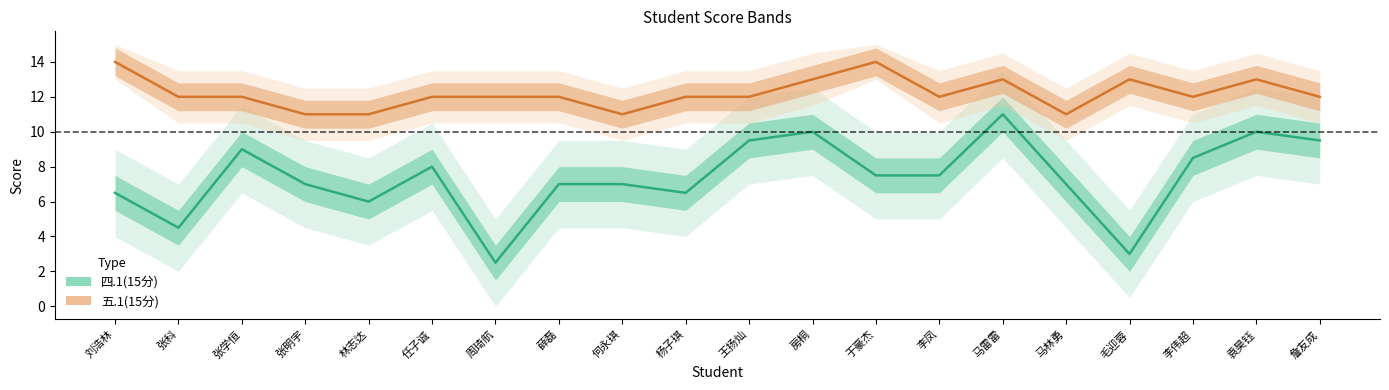

Does the chart display data point markers on the line(s)?

No